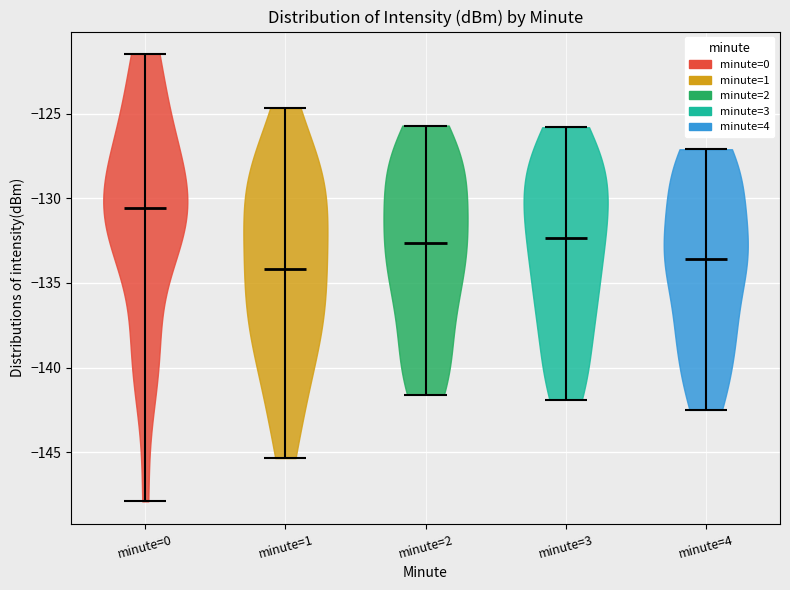

Reading left to right, read every violin against the y-axis: where its median line is, and the lowest and highest points it reaches. The values are not printed on the chart, so give them approximately, as read against the axis.

minute=0: median line -130.5, lowest point -148.0, highest point -121.5
minute=1: median line -134.0, lowest point -145.5, highest point -124.5
minute=2: median line -132.5, lowest point -141.5, highest point -125.5
minute=3: median line -132.5, lowest point -142.0, highest point -126.0
minute=4: median line -133.5, lowest point -142.5, highest point -127.0